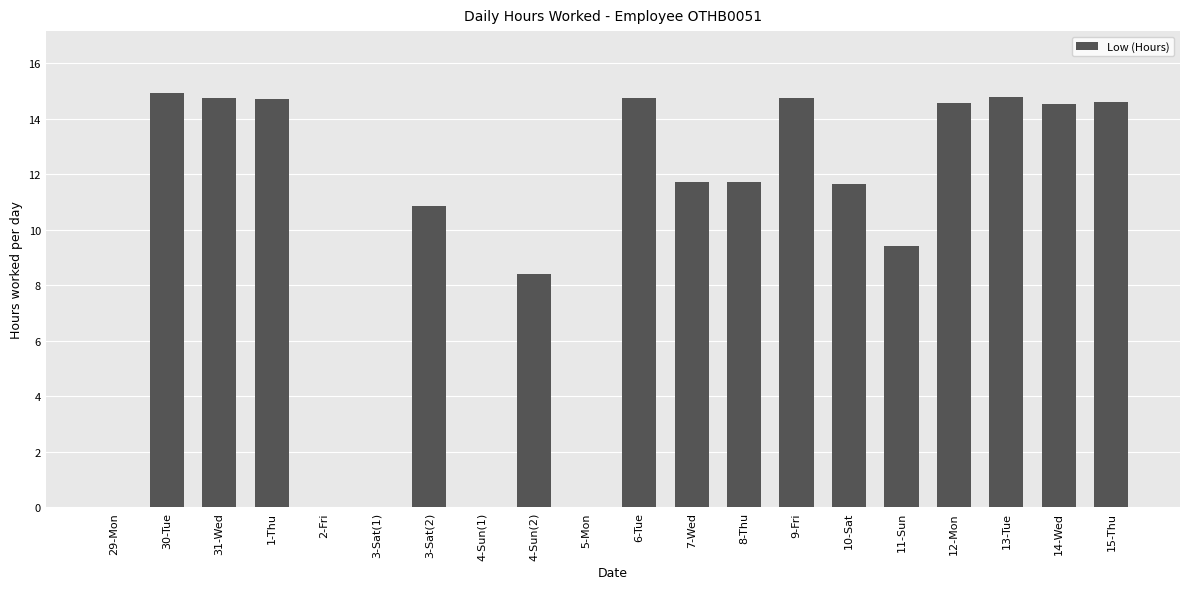

Is it true that the value at 6-Tue is 14.8?

True